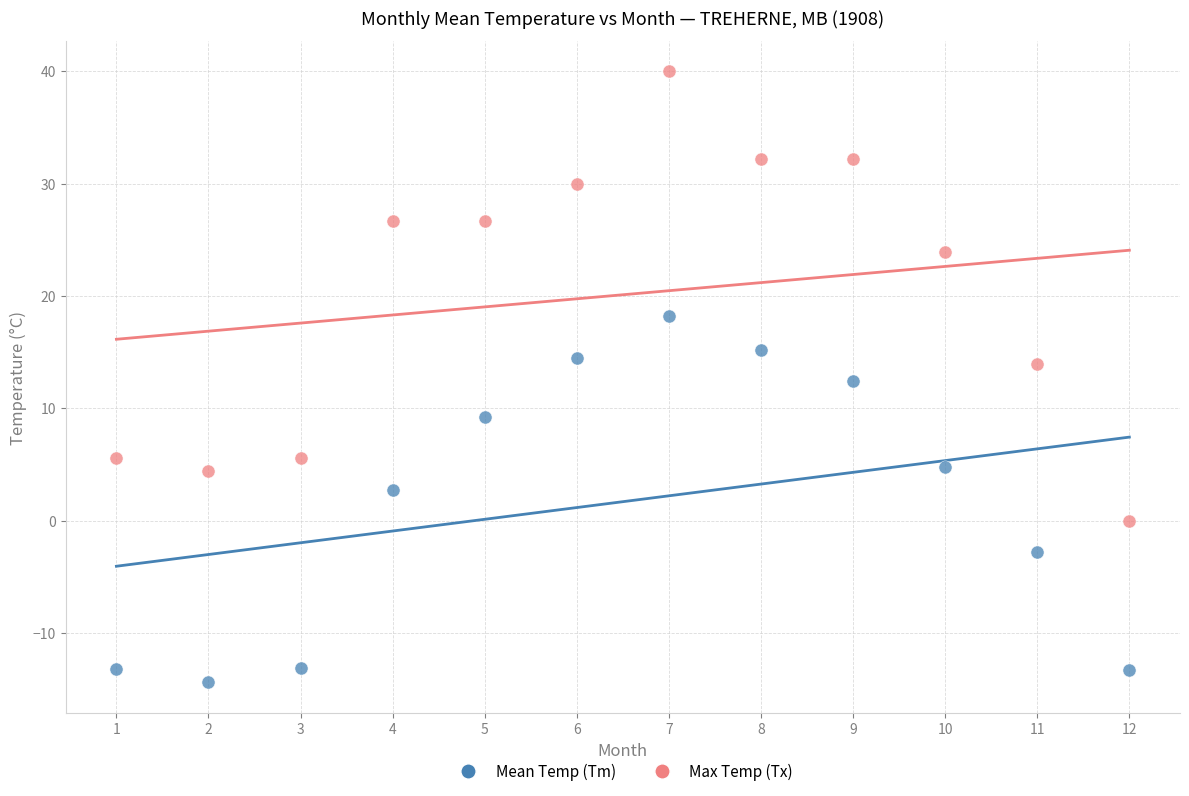

In the Max Temp (Tx) series, what Y value is closest to 20?

23.9